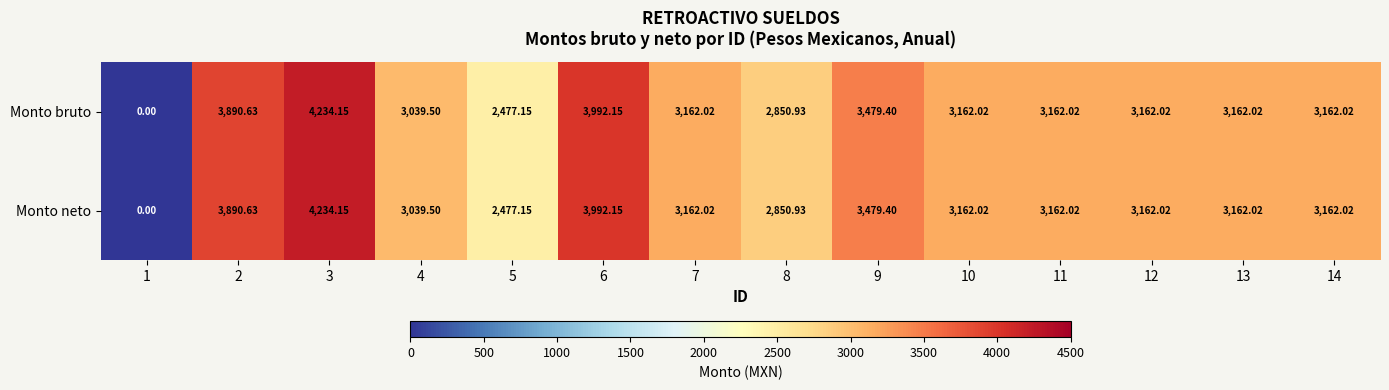

Is the value of Monto neto at 13 greater than the value of Monto bruto at 9?

No